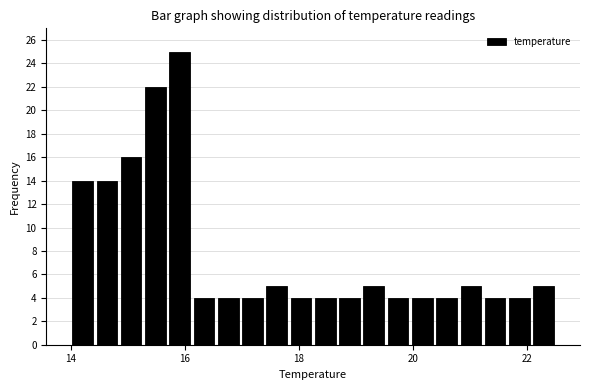

Read against the x-axis, roughly where is the centre of the tallest bar?

16.0